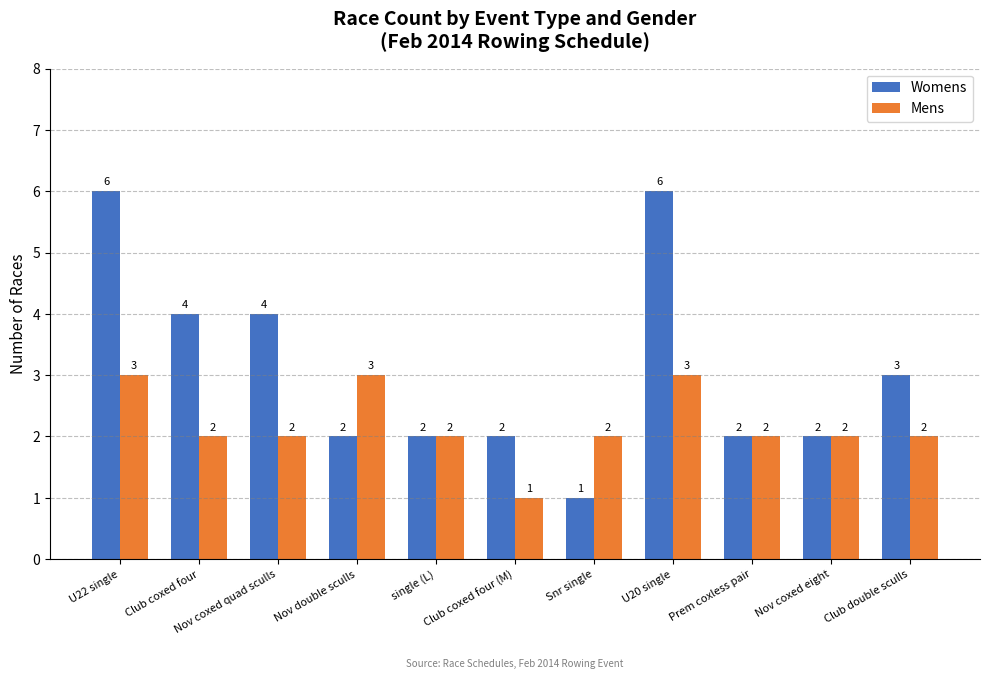

What is the sum of the Womens values at Nov double sculls and Nov coxed quad sculls?

6